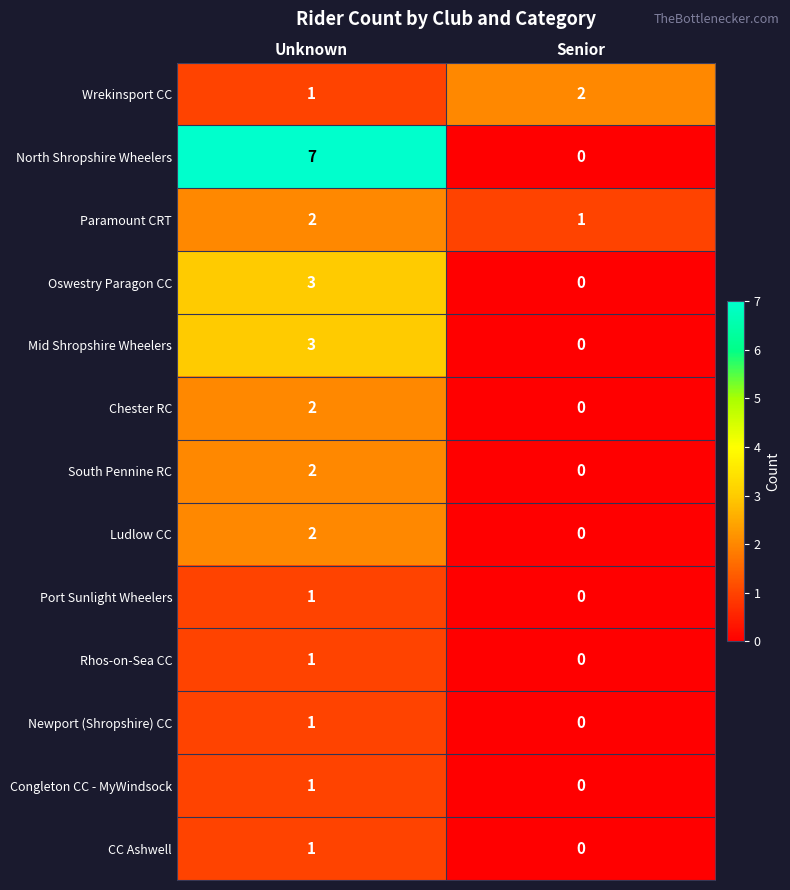

What is the difference between the highest and lowest values at Unknown?

6